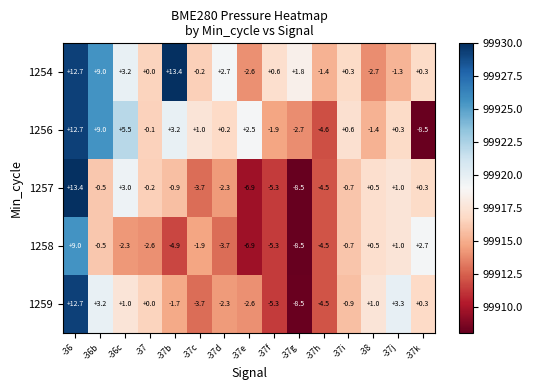

The value of 1254 at -37h is -1.4. True or false?

True